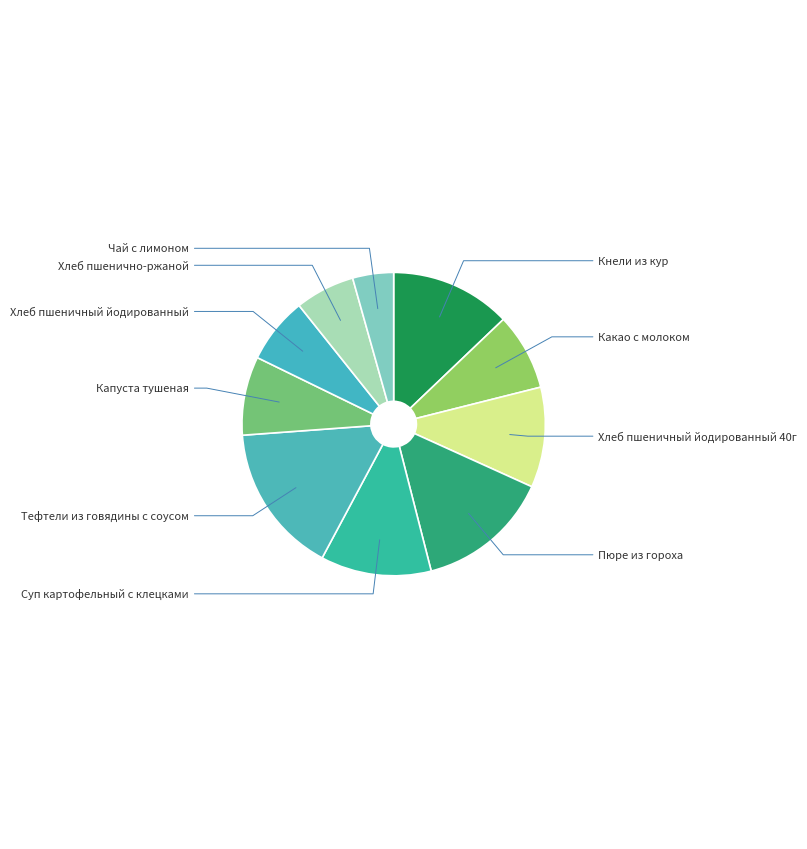

To the nearest percent, what percentage of the pie is Хлеб пшеничный йодированный 40г?

11%